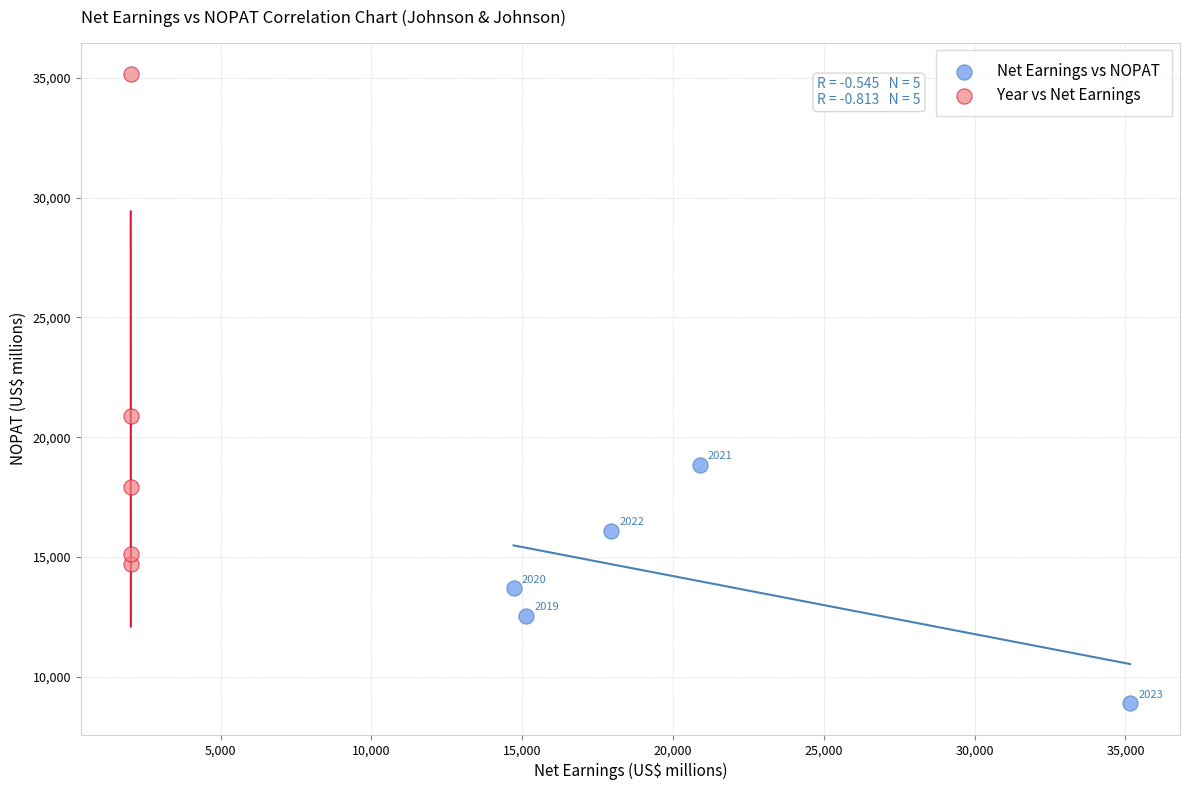

Which series reaches the minimum Y coordinate?

Net Earnings vs NOPAT